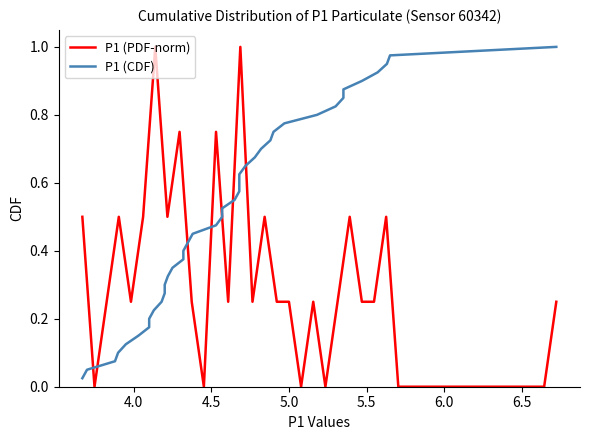

List the series in order of their overall mean, lowest first.

P1 (PDF-norm), P1 (CDF)